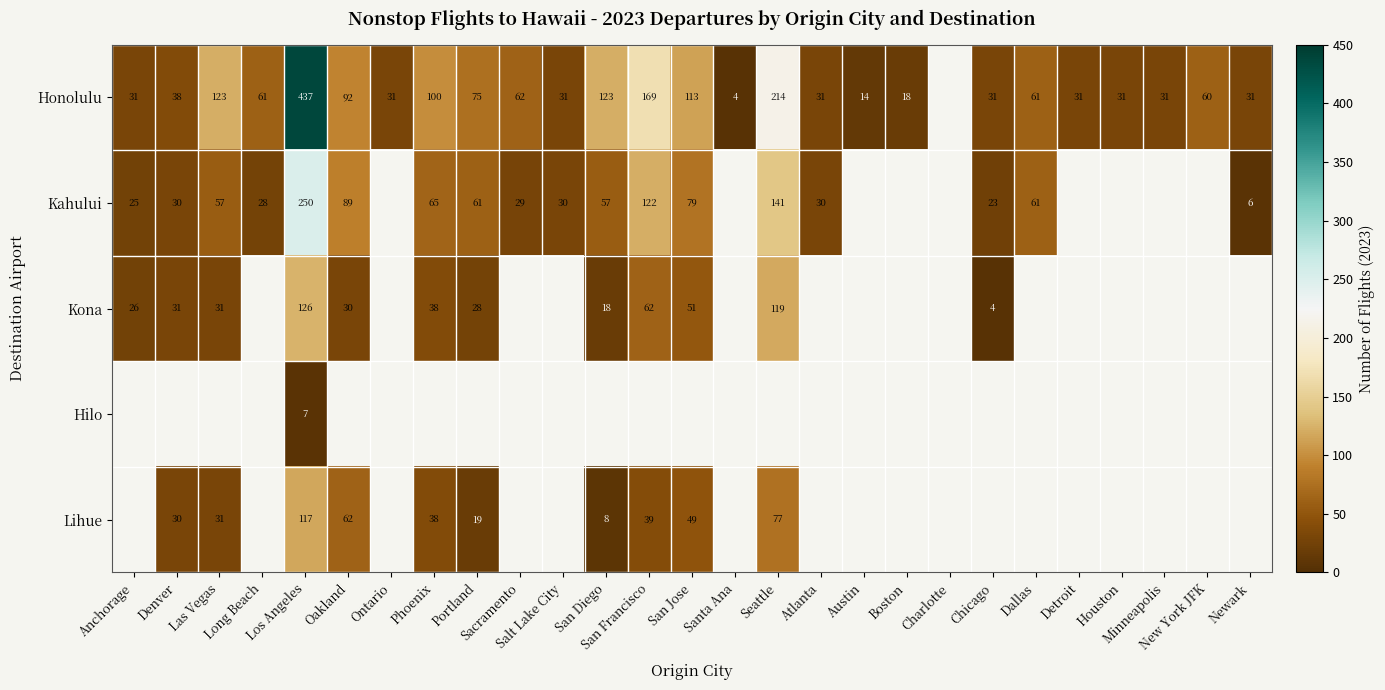

Count the number of categories in the chart.

27